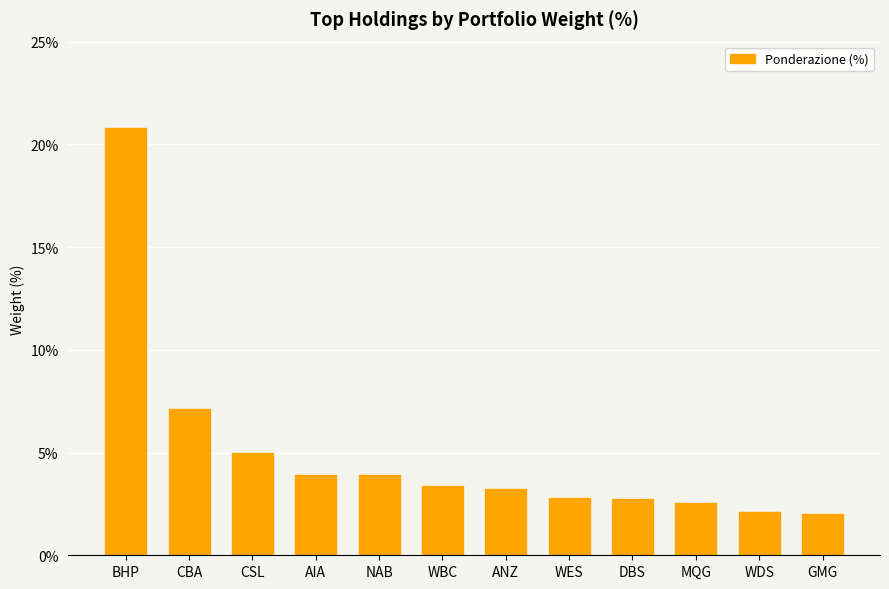

What is the label of the 10th bar from the left?

MQG